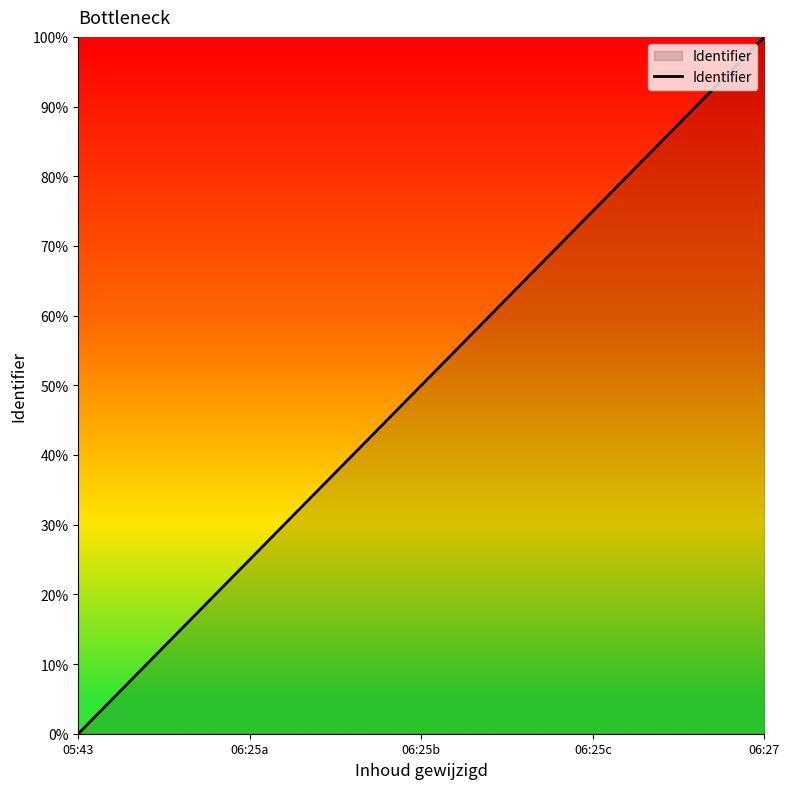

How many distinct data groups are displayed?

1